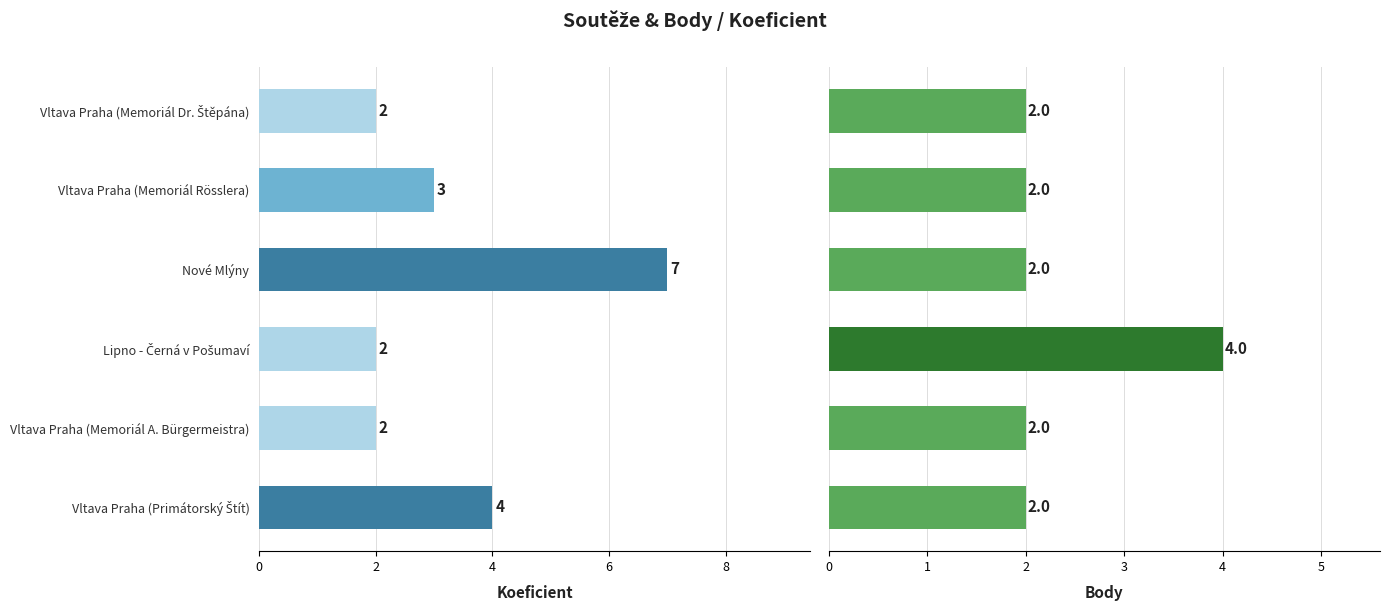

At Vltava Praha (Memoriál Dr. Štěpána), list the series in order from largest to smallest.

Koeficient, Body